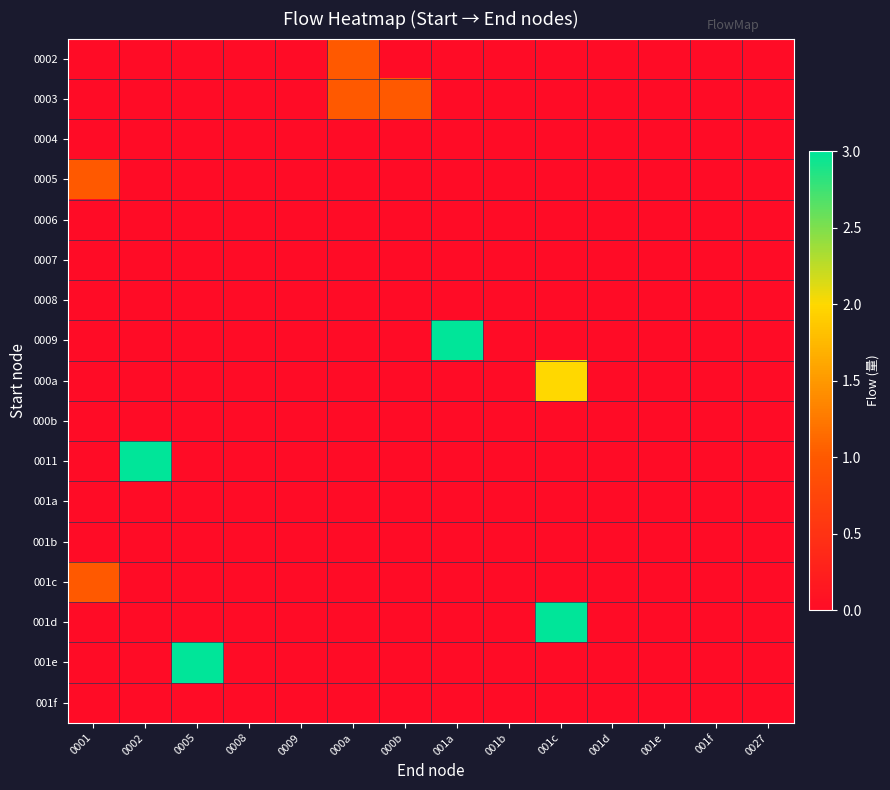

Reading left to right, transcribe all the data shown in this chart.

0002: 0001=0	0002=0	0005=0	0008=0	0009=0	000a=1	000b=0	001a=0	001b=0	001c=0	001d=0	001e=0	001f=0	0027=0
0003: 0001=0	0002=0	0005=0	0008=0	0009=0	000a=1	000b=1	001a=0	001b=0	001c=0	001d=0	001e=0	001f=0	0027=0
0004: 0001=0	0002=0	0005=0	0008=0	0009=0	000a=0	000b=0	001a=0	001b=0	001c=0	001d=0	001e=0	001f=0	0027=0
0005: 0001=1	0002=0	0005=0	0008=0	0009=0	000a=0	000b=0	001a=0	001b=0	001c=0	001d=0	001e=0	001f=0	0027=0
0006: 0001=0	0002=0	0005=0	0008=0	0009=0	000a=0	000b=0	001a=0	001b=0	001c=0	001d=0	001e=0	001f=0	0027=0
0007: 0001=0	0002=0	0005=0	0008=0	0009=0	000a=0	000b=0	001a=0	001b=0	001c=0	001d=0	001e=0	001f=0	0027=0
0008: 0001=0	0002=0	0005=0	0008=0	0009=0	000a=0	000b=0	001a=0	001b=0	001c=0	001d=0	001e=0	001f=0	0027=0
0009: 0001=0	0002=0	0005=0	0008=0	0009=0	000a=0	000b=0	001a=3	001b=0	001c=0	001d=0	001e=0	001f=0	0027=0
000a: 0001=0	0002=0	0005=0	0008=0	0009=0	000a=0	000b=0	001a=0	001b=0	001c=2	001d=0	001e=0	001f=0	0027=0
000b: 0001=0	0002=0	0005=0	0008=0	0009=0	000a=0	000b=0	001a=0	001b=0	001c=0	001d=0	001e=0	001f=0	0027=0
0011: 0001=0	0002=3	0005=0	0008=0	0009=0	000a=0	000b=0	001a=0	001b=0	001c=0	001d=0	001e=0	001f=0	0027=0
001a: 0001=0	0002=0	0005=0	0008=0	0009=0	000a=0	000b=0	001a=0	001b=0	001c=0	001d=0	001e=0	001f=0	0027=0
001b: 0001=0	0002=0	0005=0	0008=0	0009=0	000a=0	000b=0	001a=0	001b=0	001c=0	001d=0	001e=0	001f=0	0027=0
001c: 0001=1	0002=0	0005=0	0008=0	0009=0	000a=0	000b=0	001a=0	001b=0	001c=0	001d=0	001e=0	001f=0	0027=0
001d: 0001=0	0002=0	0005=0	0008=0	0009=0	000a=0	000b=0	001a=0	001b=0	001c=3	001d=0	001e=0	001f=0	0027=0
001e: 0001=0	0002=0	0005=3	0008=0	0009=0	000a=0	000b=0	001a=0	001b=0	001c=0	001d=0	001e=0	001f=0	0027=0
001f: 0001=0	0002=0	0005=0	0008=0	0009=0	000a=0	000b=0	001a=0	001b=0	001c=0	001d=0	001e=0	001f=0	0027=0